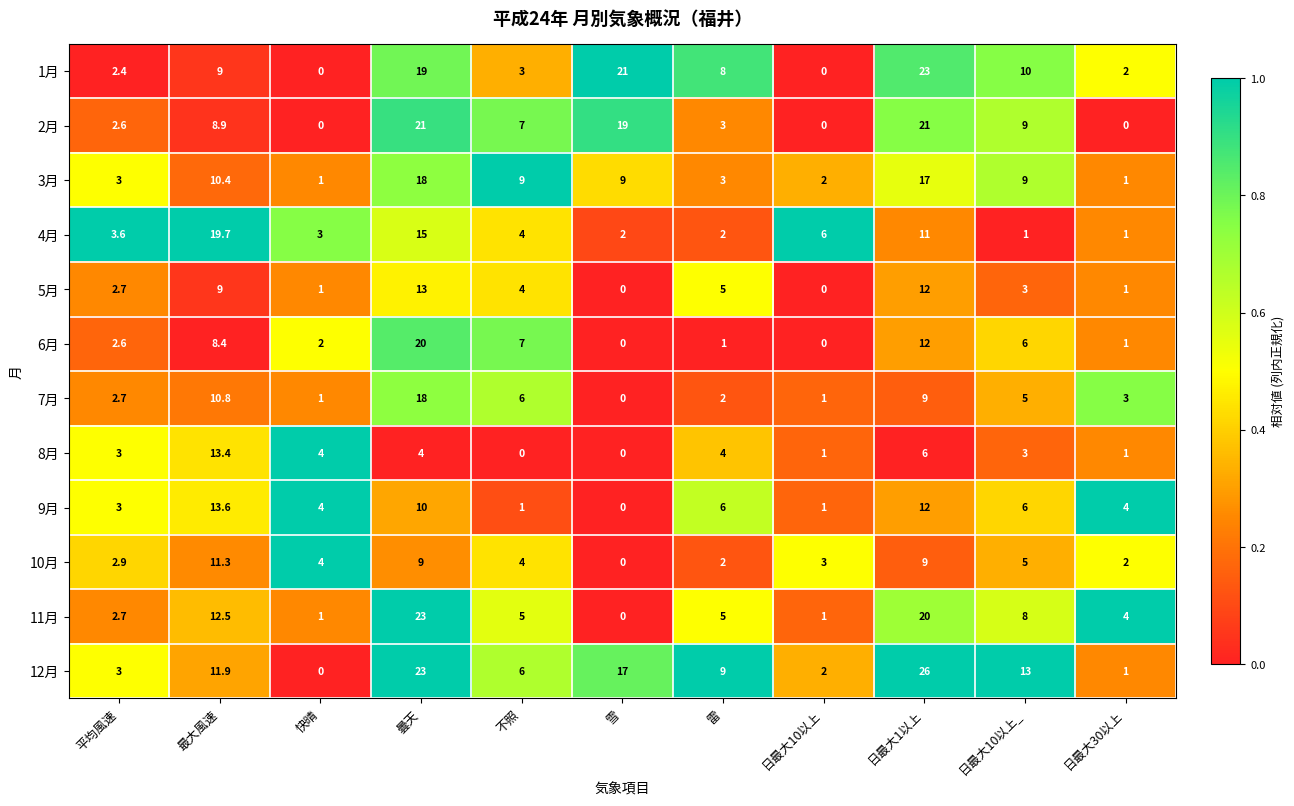

What is the maximum value shown in the chart?

26.0